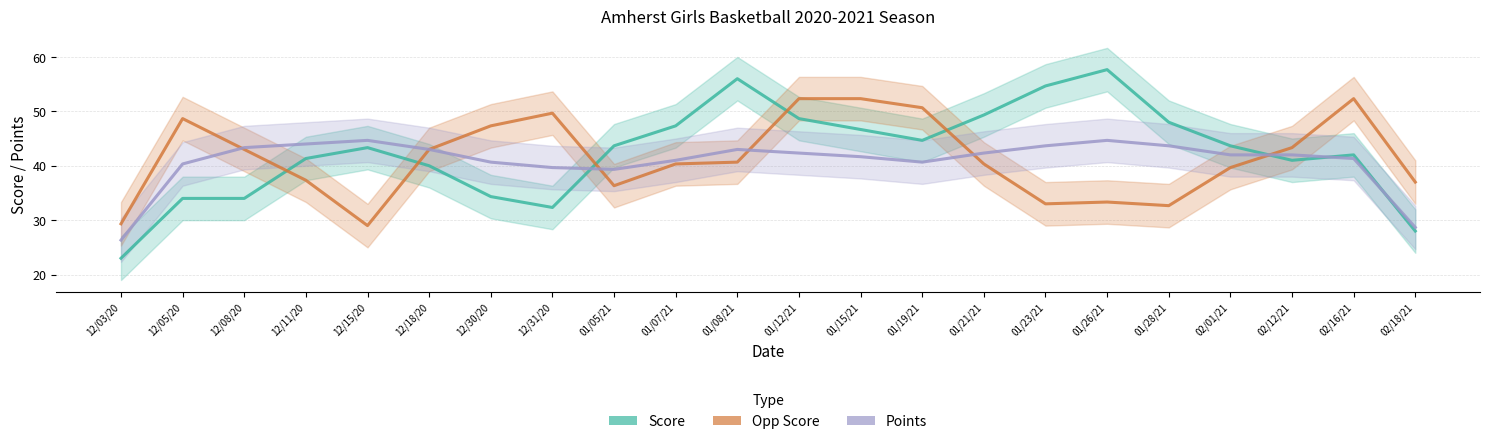

List the series in order of their overall mean, lowest first.

Points, Opp Score, Score